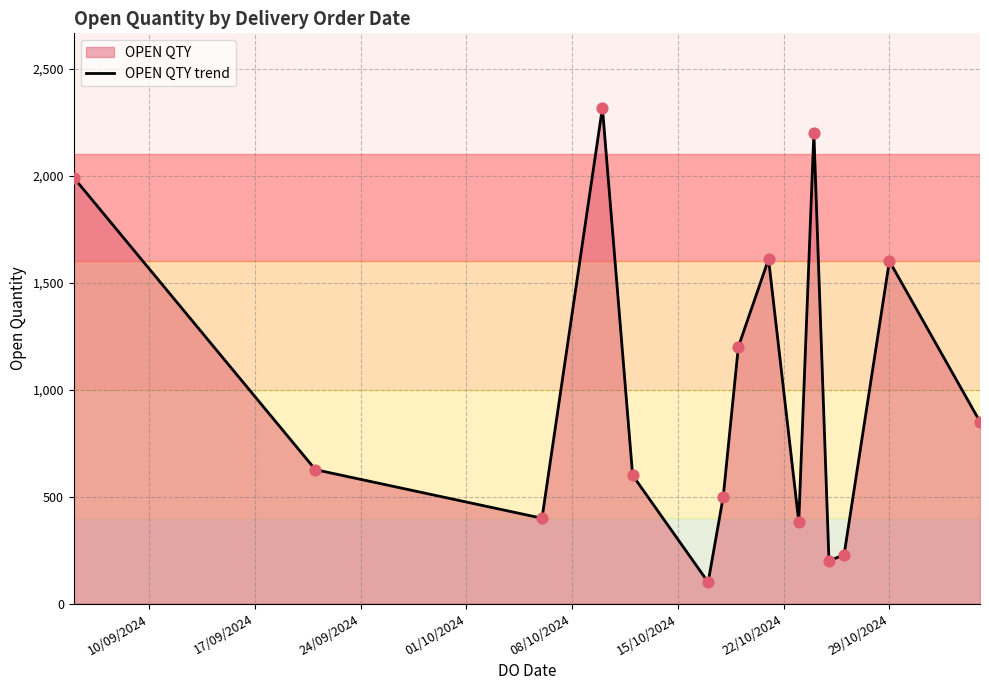

What is the minimum value shown in the chart?

100